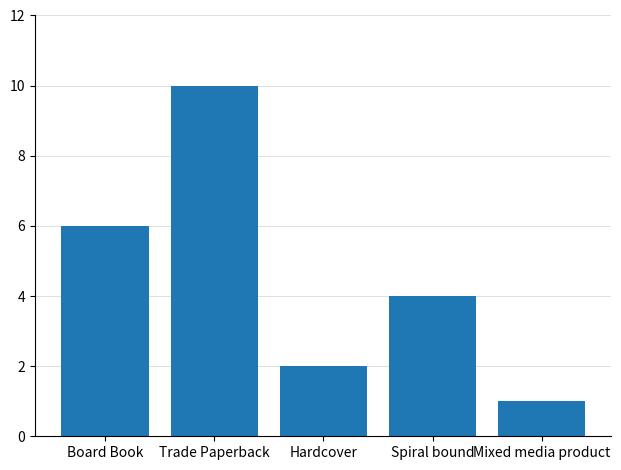

What is the sum of all values?

23